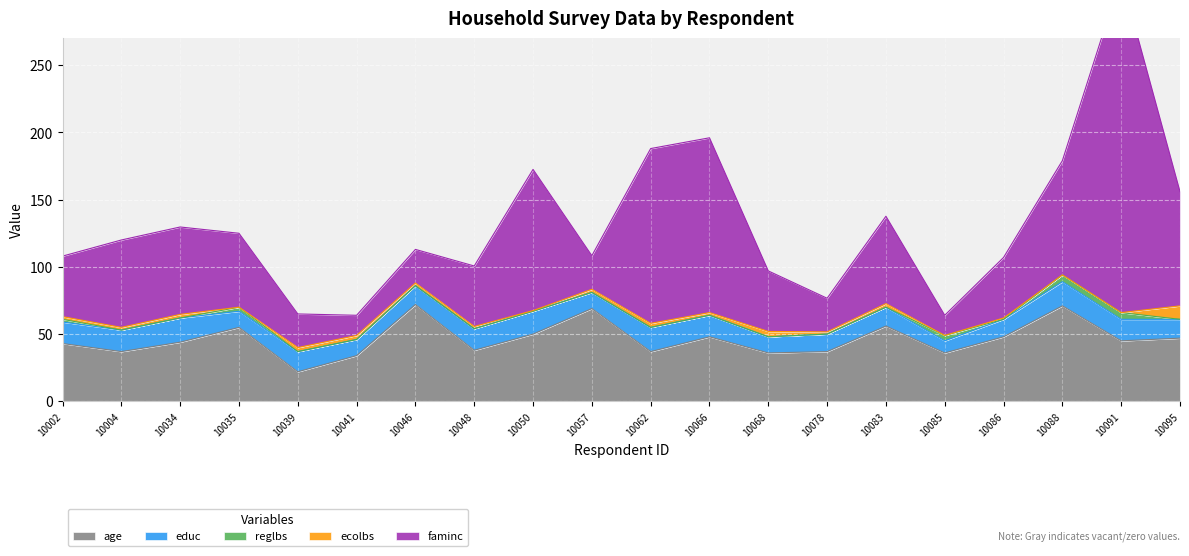

True or false: reglbs has more than 1 interior local peaks.

True